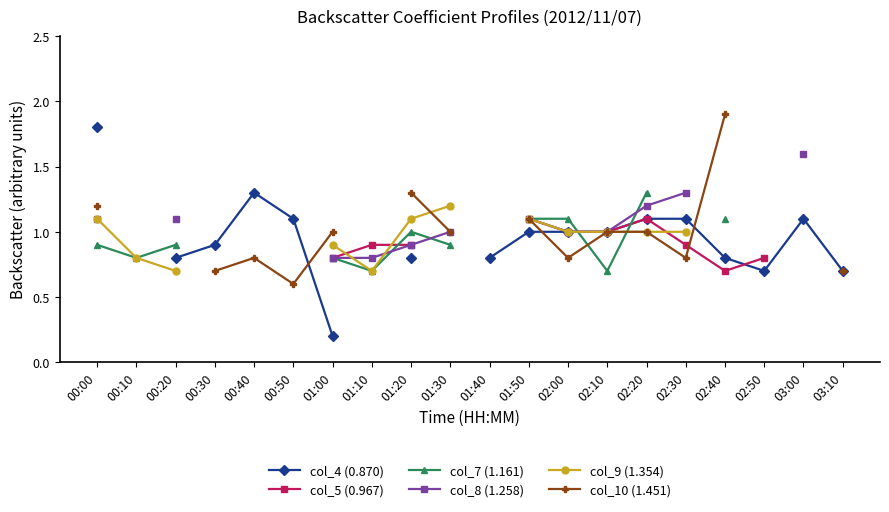

How many lines are shown in the chart?

6